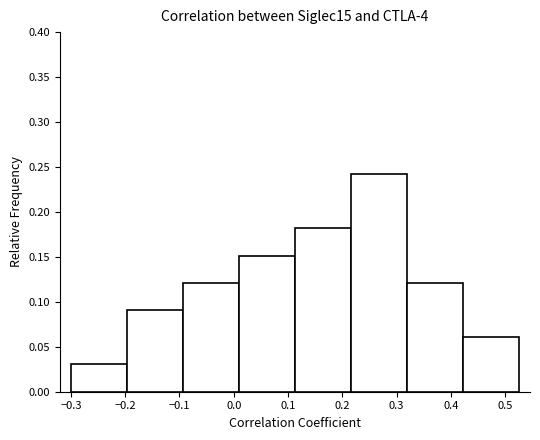

How tall is the bar that spans 0.01 to 0.11 on the x-axis? Neither the bar edges nor the heights are printed on the chart, so give them approximately, as read against the axes.

0.15